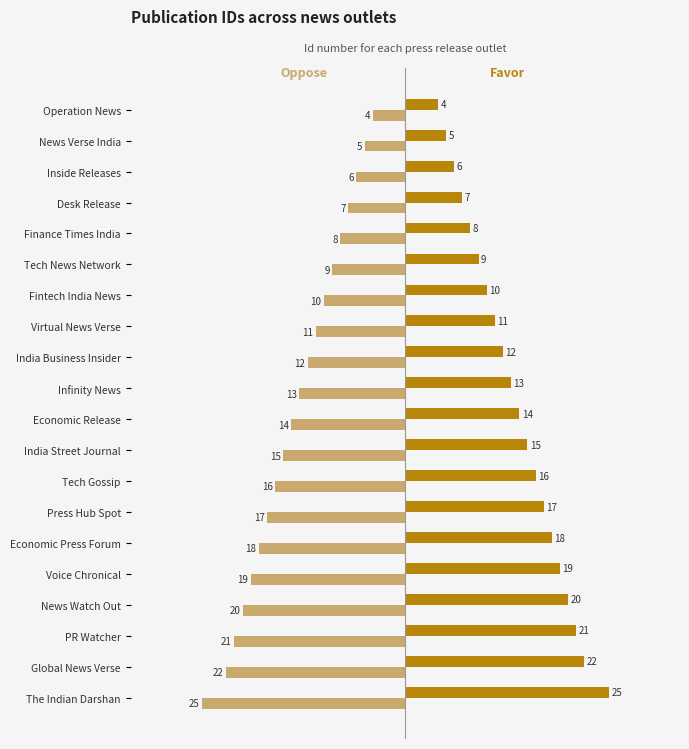

What is the spread (max minus min) of values at News Verse India?

10